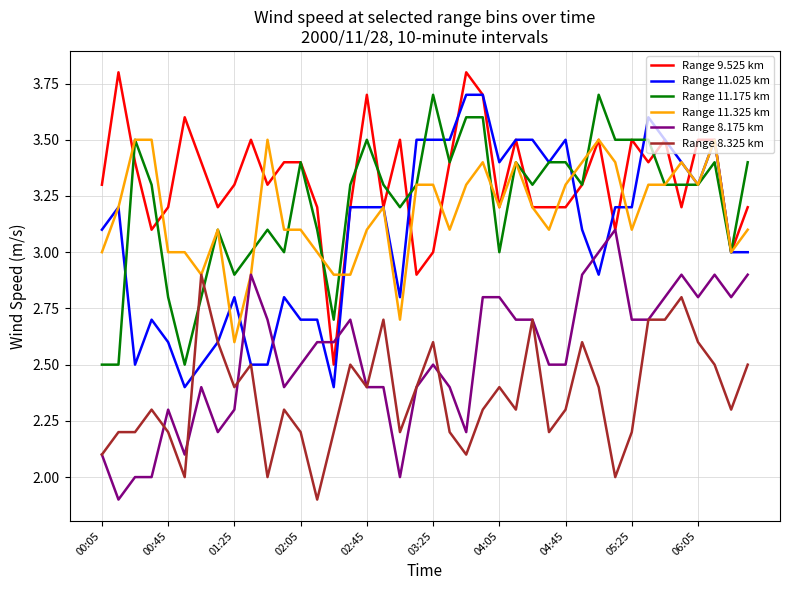

What is the minimum value for Range 8.175 km?

1.9